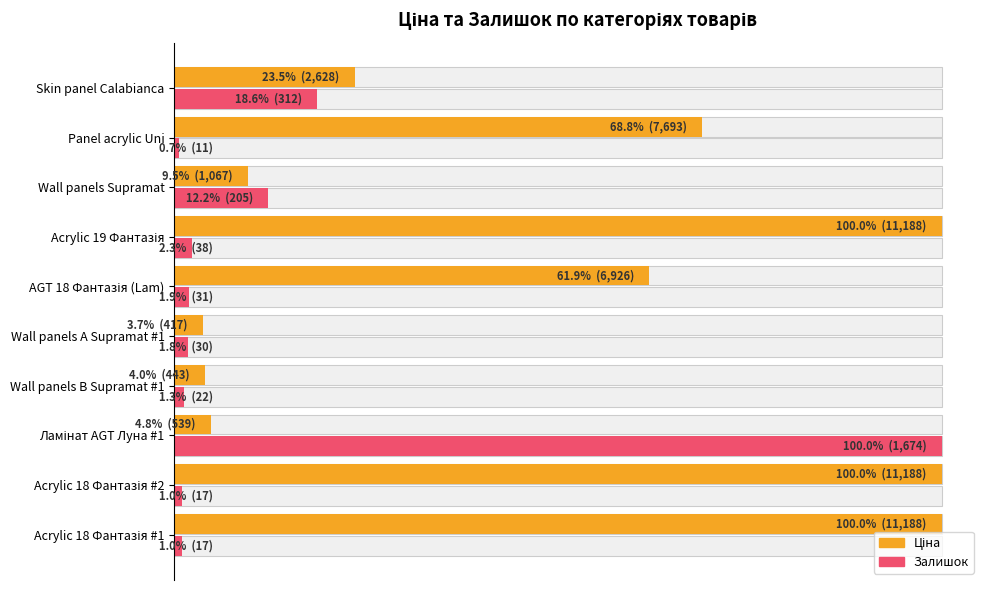

Rank the series by their average value, from highest to lowest.

Ціна, Залишок